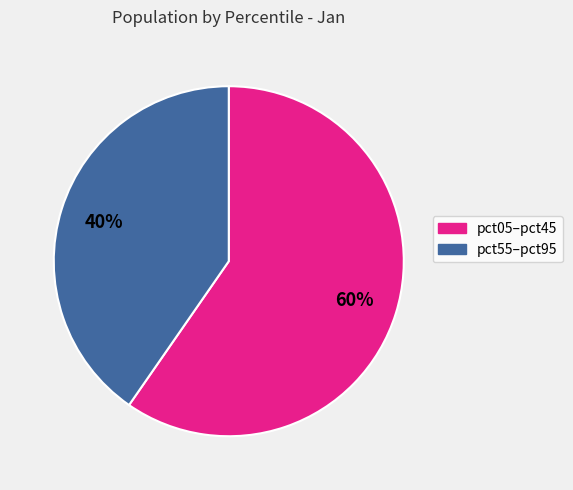

How many segments does this pie chart have?

2